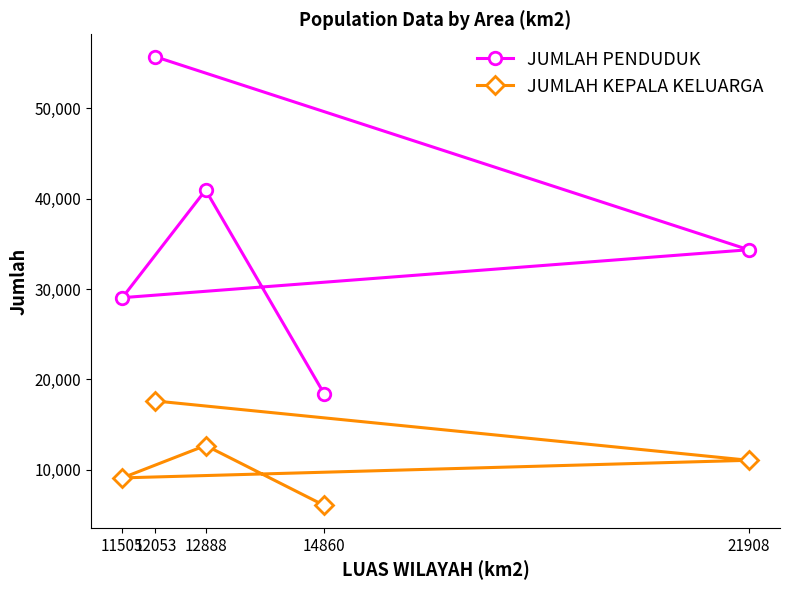

True or false: JUMLAH KEPALA KELUARGA and JUMLAH PENDUDUK cross at least once.

False